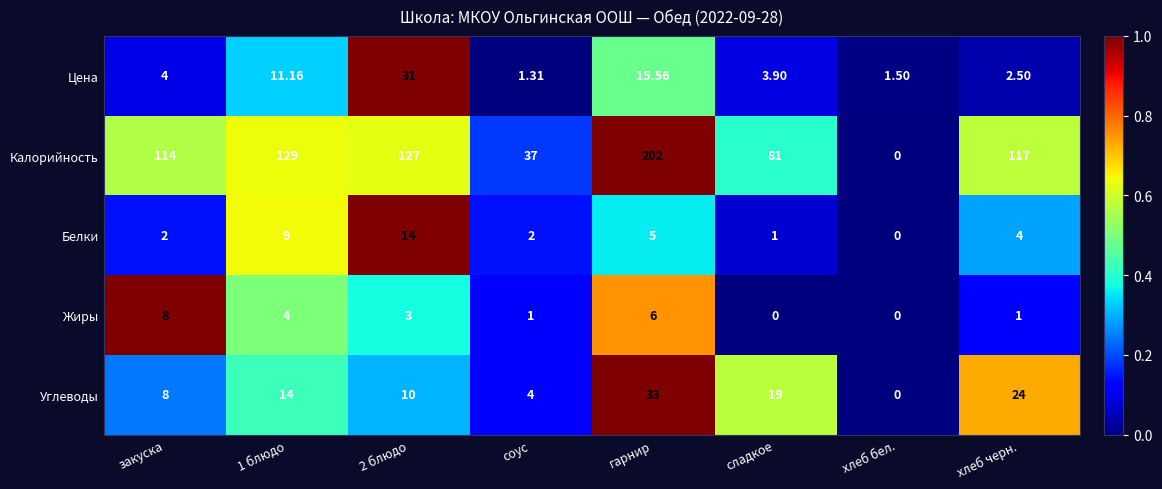

Which series changed the most between 1 блюдо and гарнир?

Калорийность